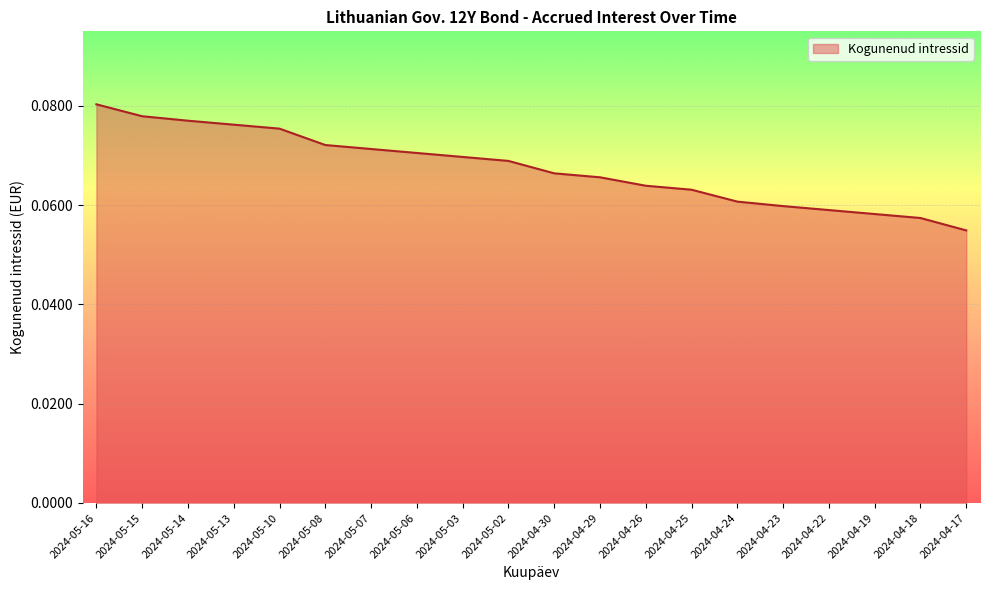

What position from the left is 2024-05-16?

1